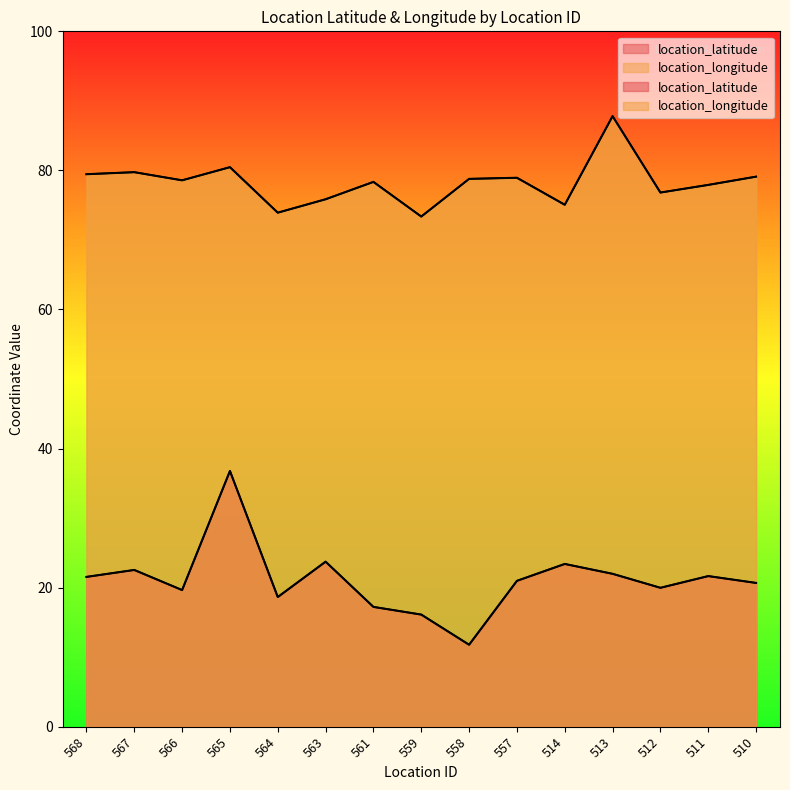

Where is the first local maximum for location_longitude?

567